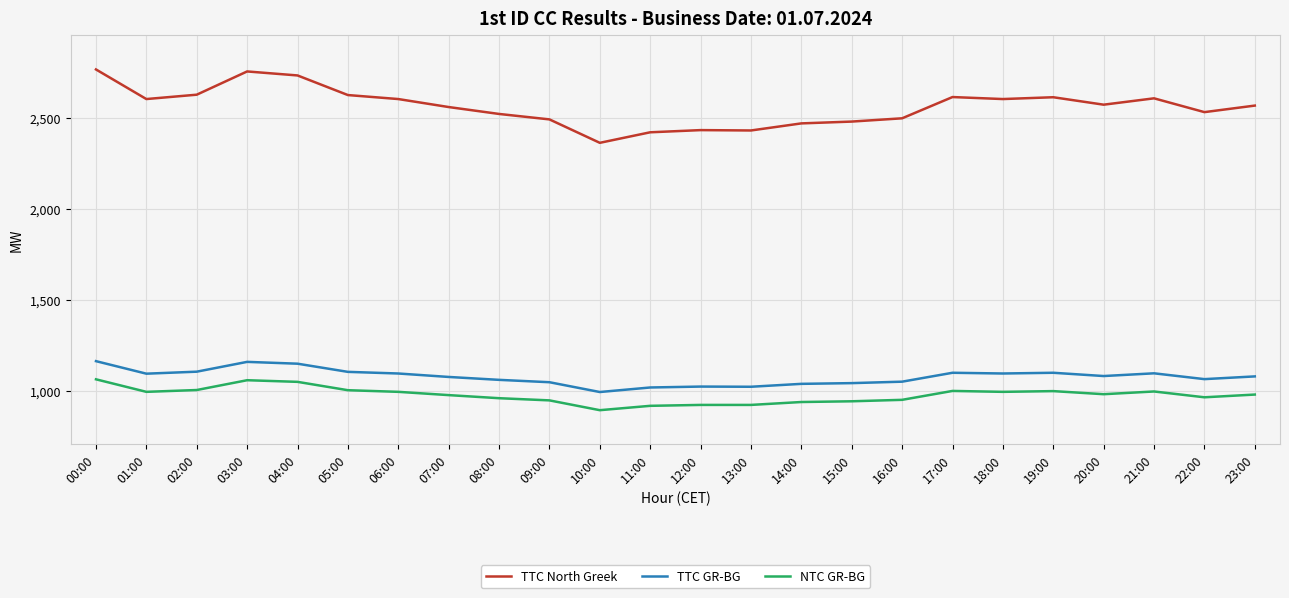

The value of NTC GR-BG at 00:00 is 627. True or false?

False